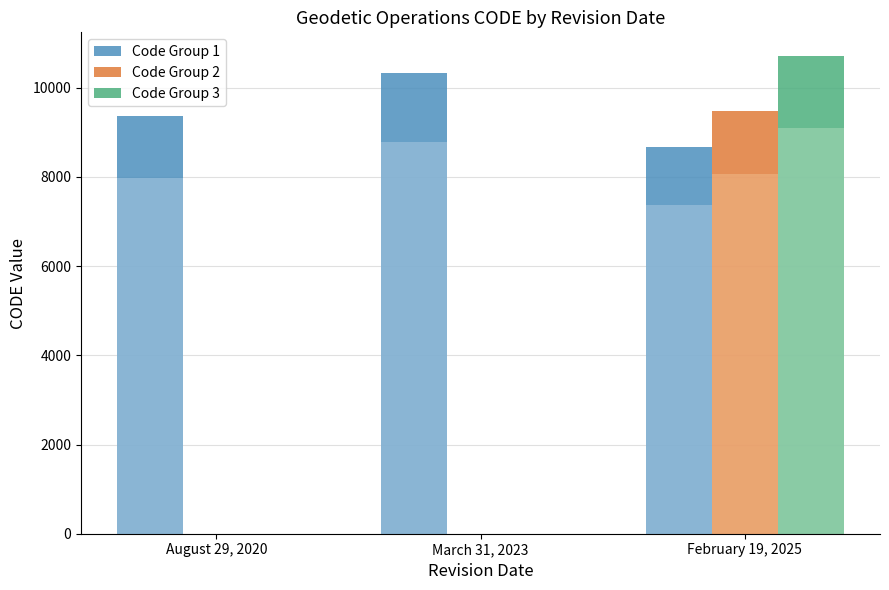

How many data points in Code Group 3 are above 0?

1